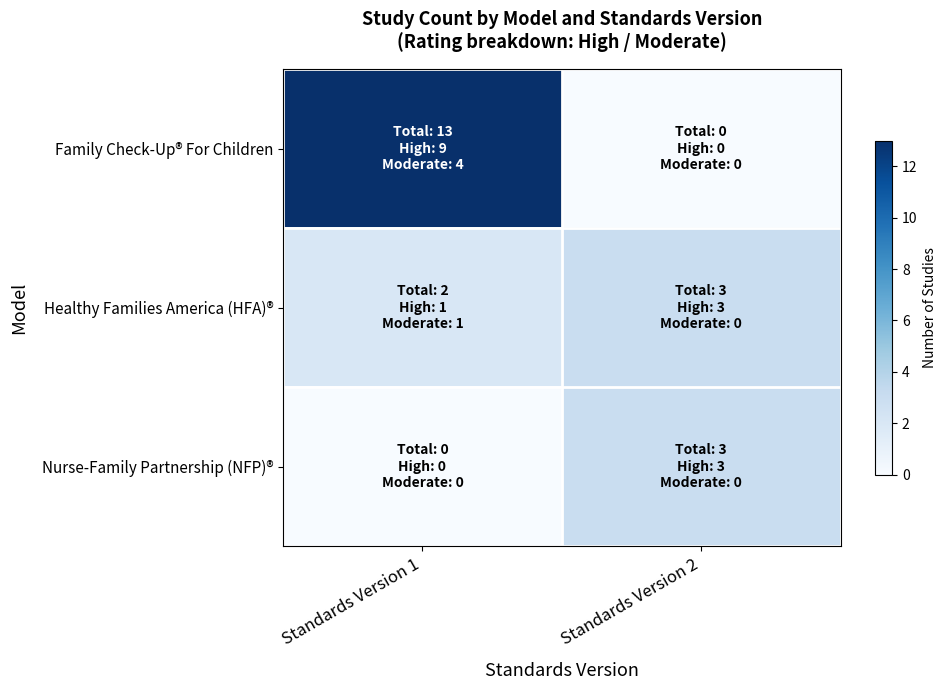

At which category is the sum across all series the highest?

Standards Version 1